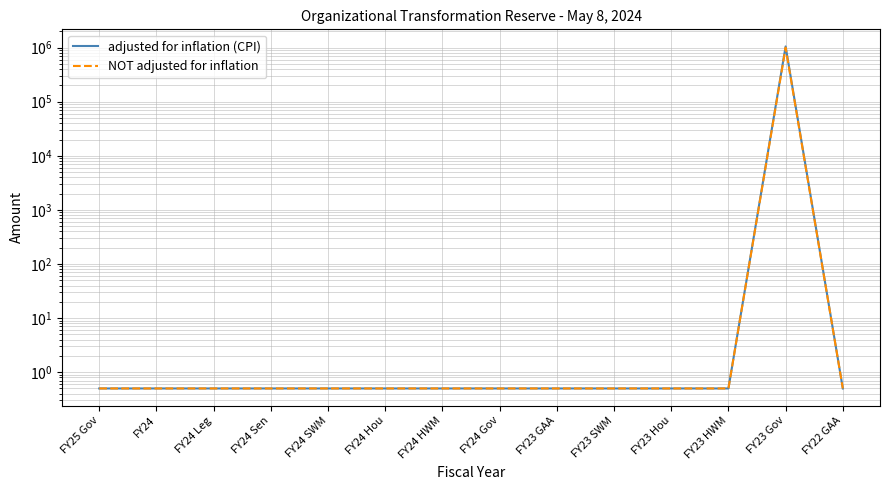

How many series are shown in this chart?

2